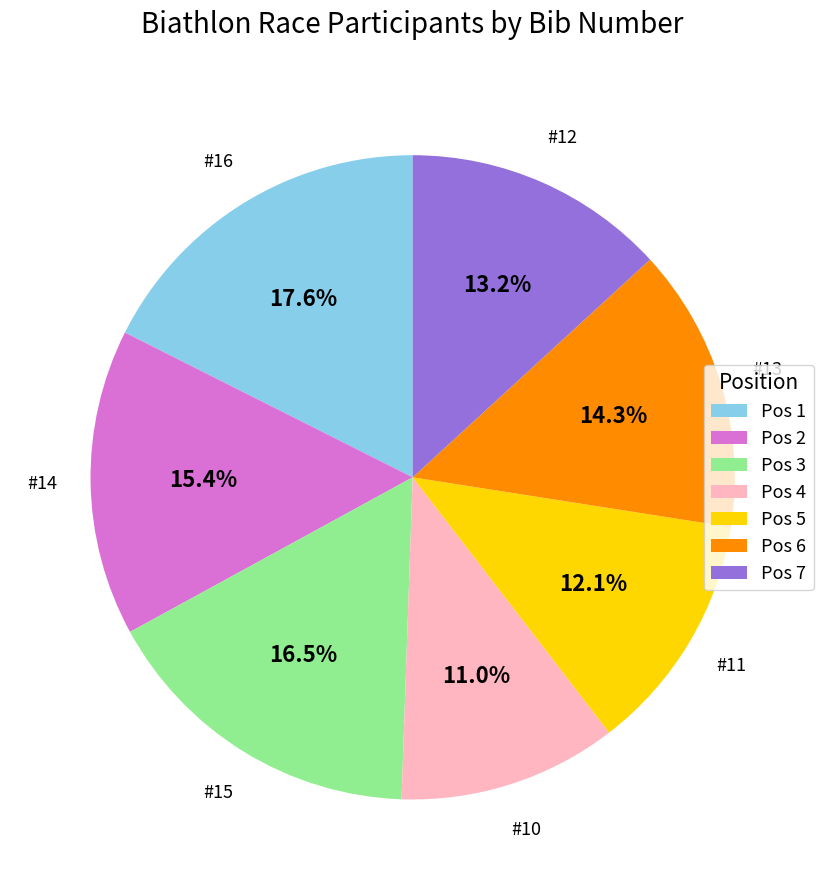

To the nearest percent, what is the difference between the largest and smallest slice percentages?

7%